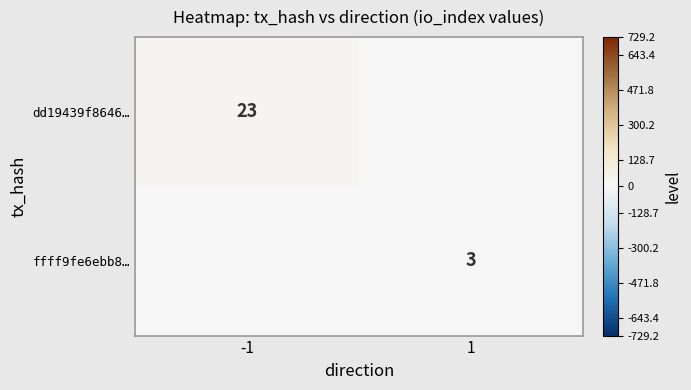

The value of ffff9fe6ebb8… at 1 is 4. True or false?

False